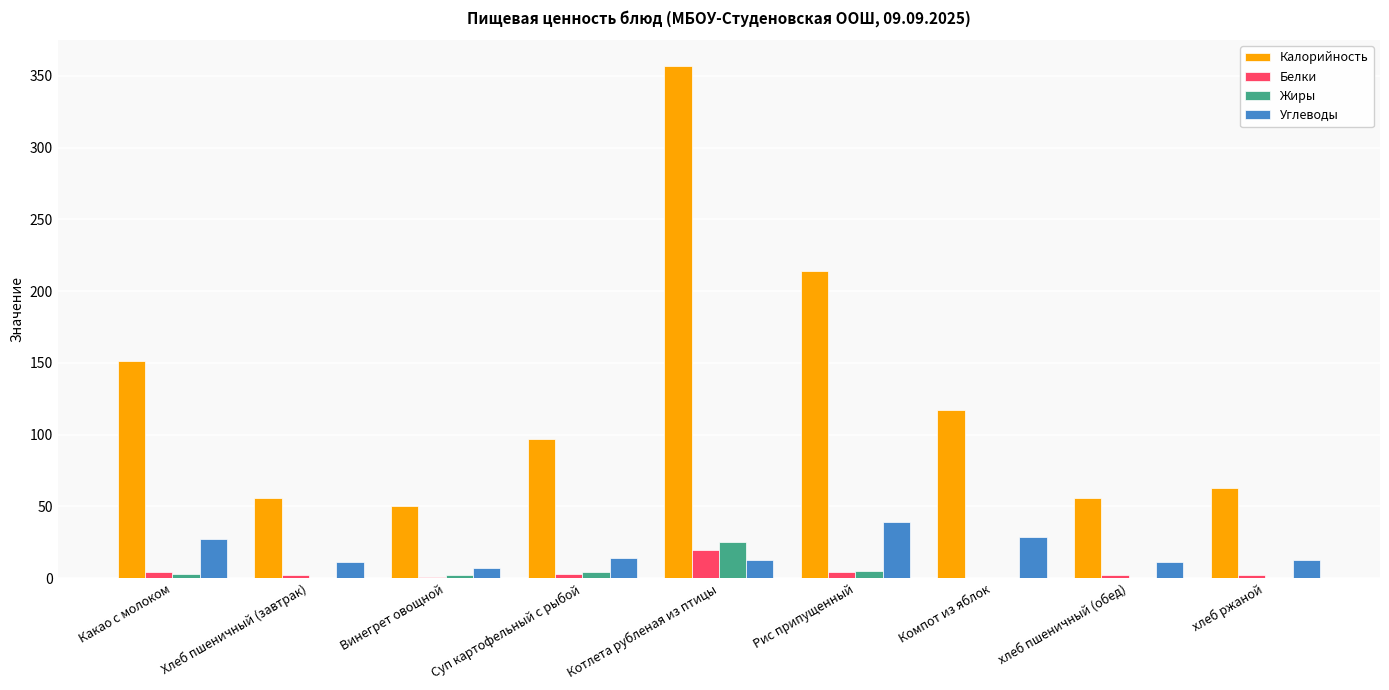

What is the sum of all Белки values?

38